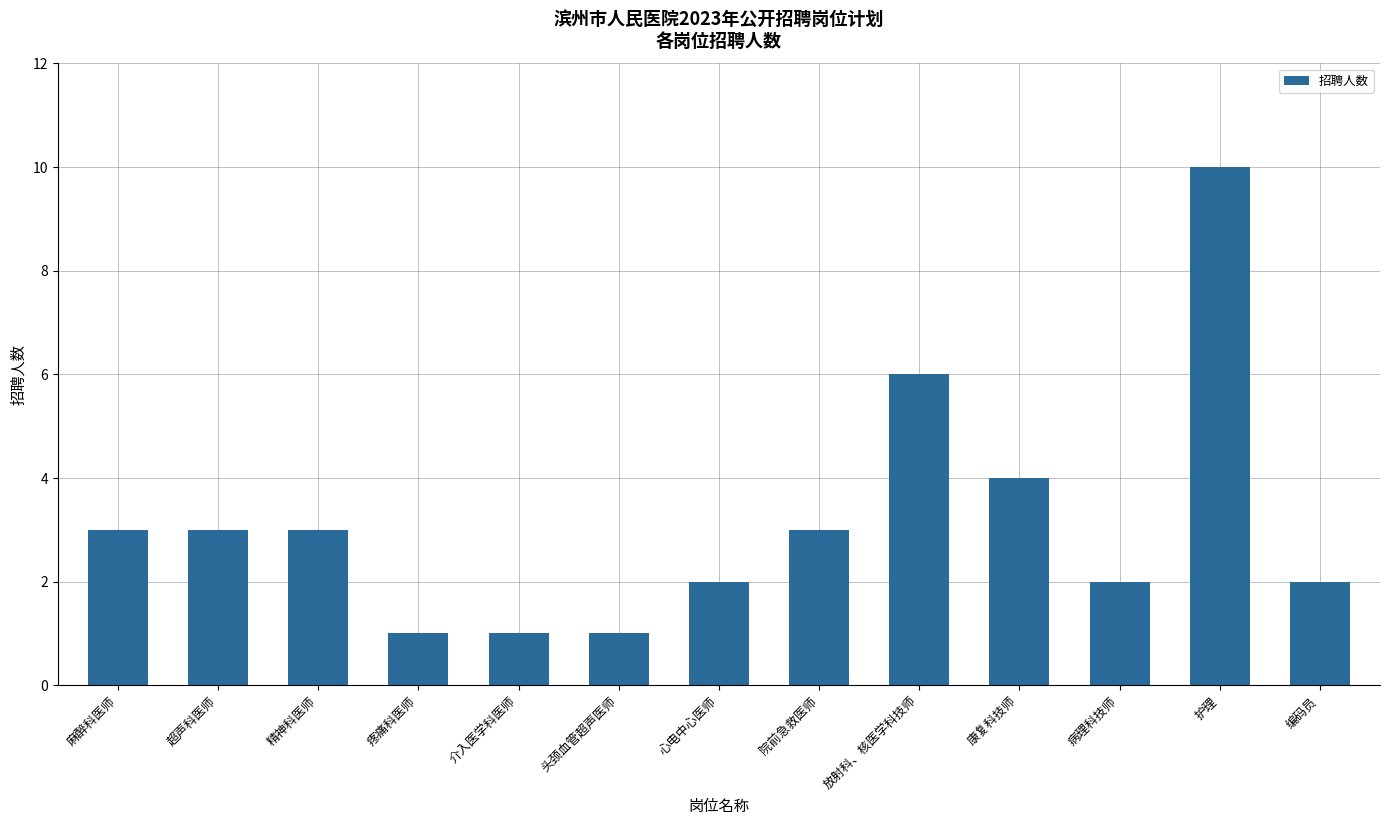

Does the chart contain any negative values?

No